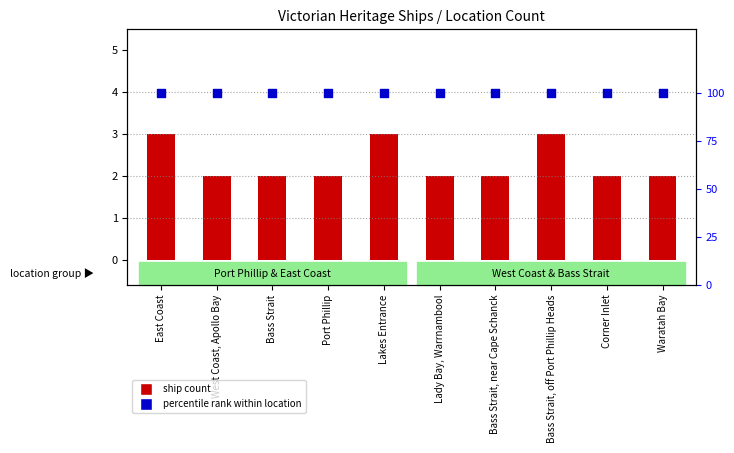

Which series contains the highest Y value?

percentile rank within location